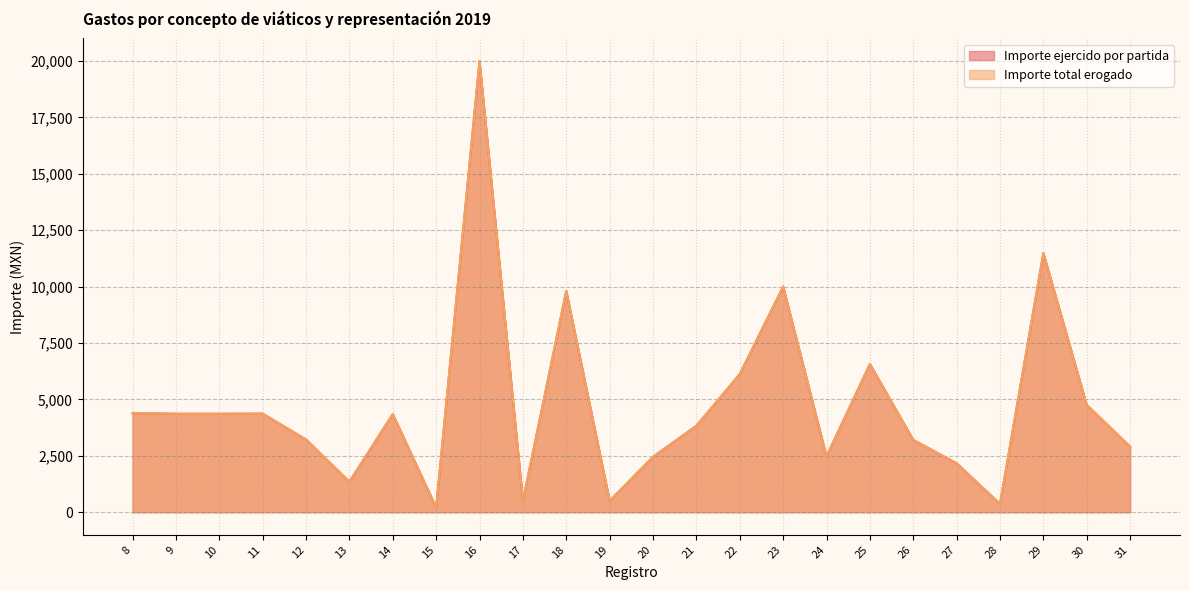

Rank the series at 15 from lowest to highest value.

Importe ejercido por partida, Importe total erogado